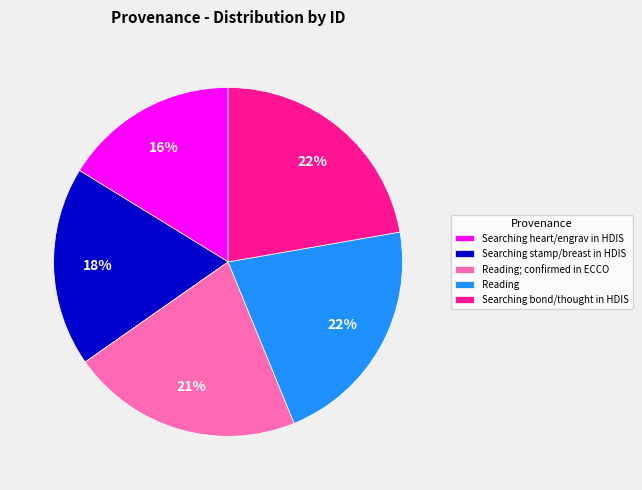

Do Reading and Searching stamp/breast in HDIS together represent more than half of the pie?

No